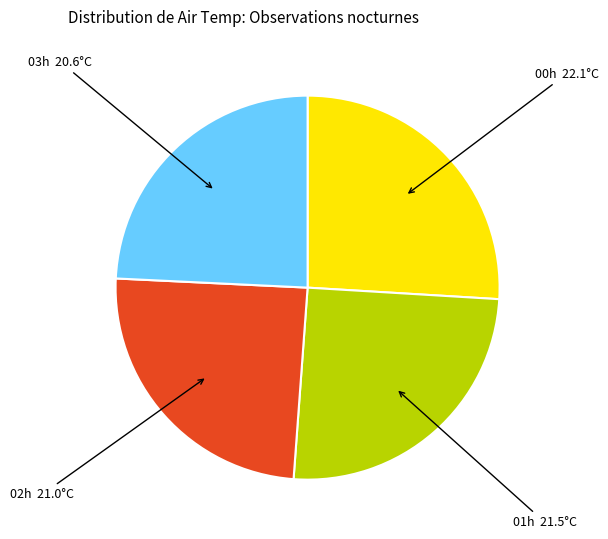

Does any single category account for the majority?

No